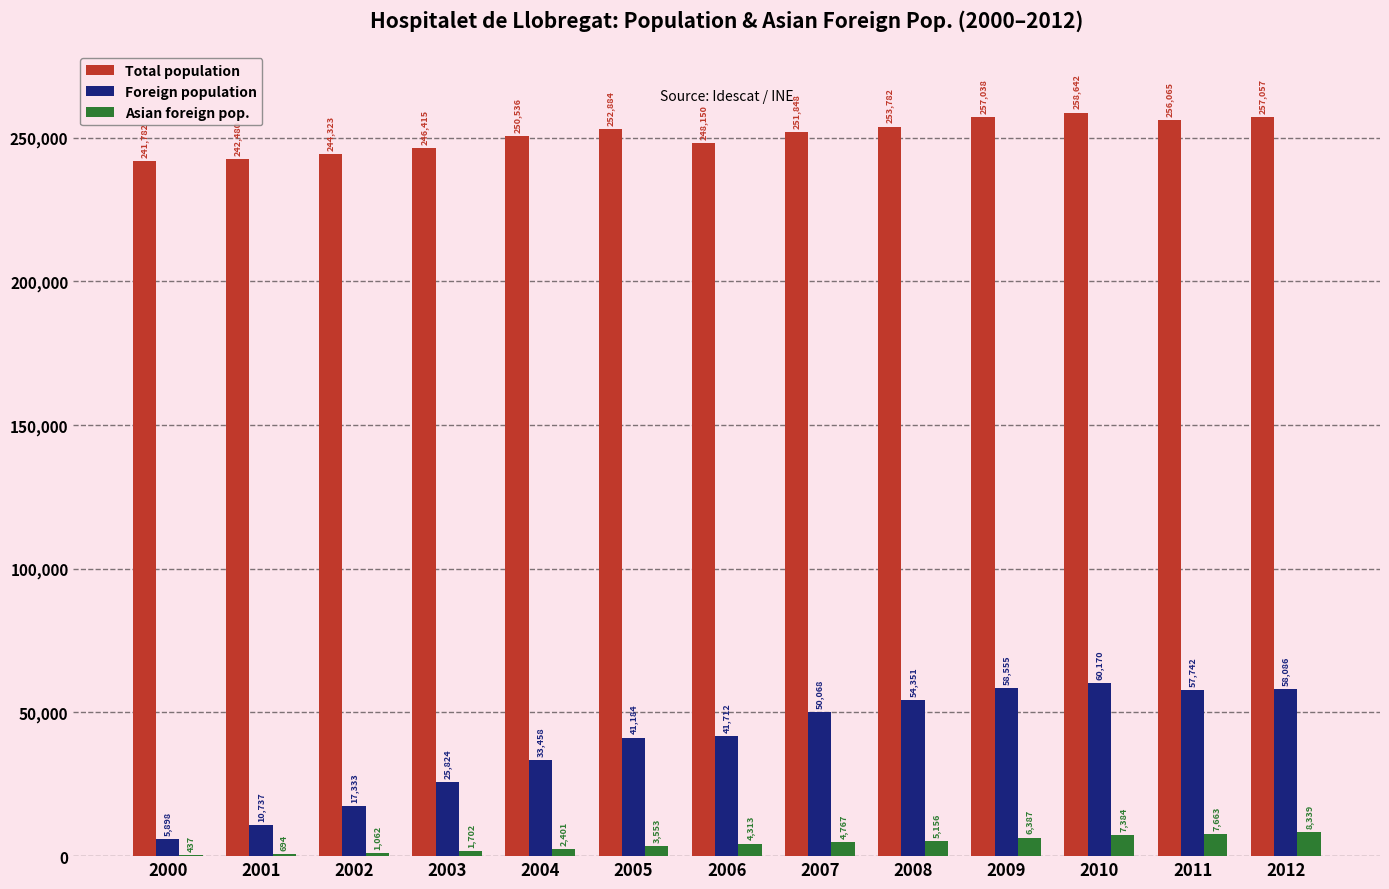

Which series has the largest range (max minus min)?

Foreign population